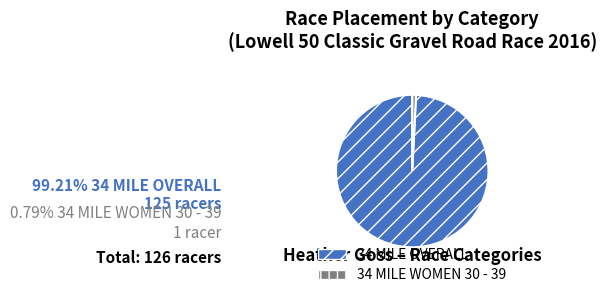

Count the number of slices in the pie.

2